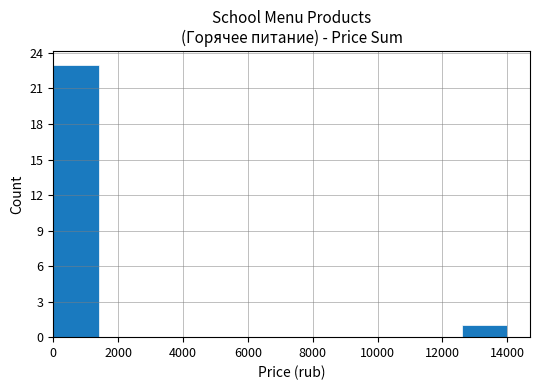

Over which range of the x-axis is the bar tallest?

0 to 1400